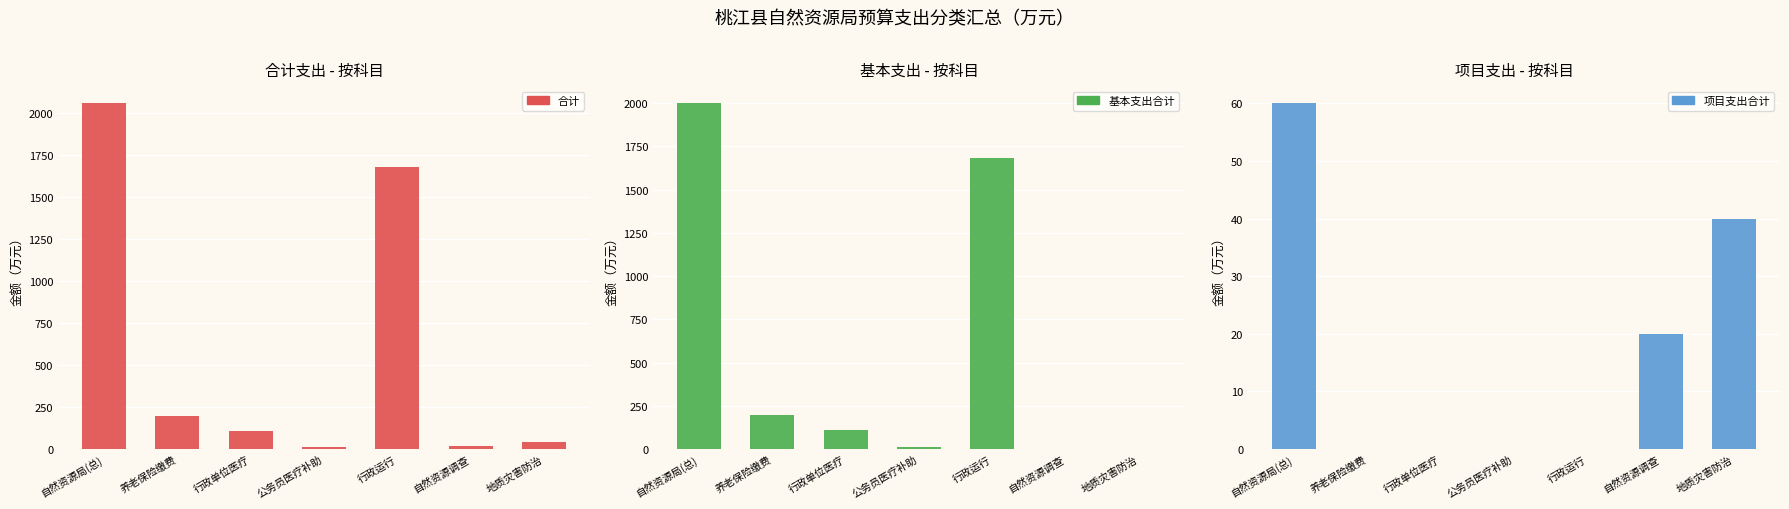

What is the sum of all 基本支出合计 values?

3997.4